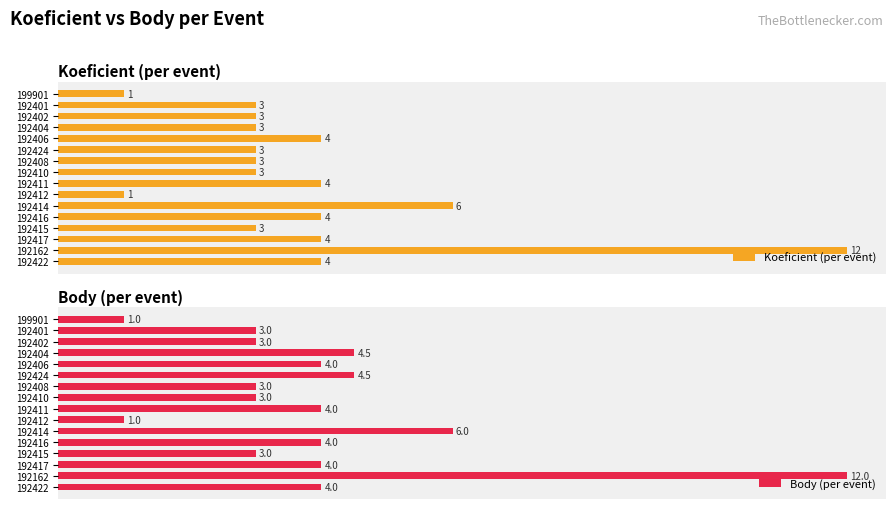

The Koeficient (per event) series shows 2.1 at 192417. True or false?

False